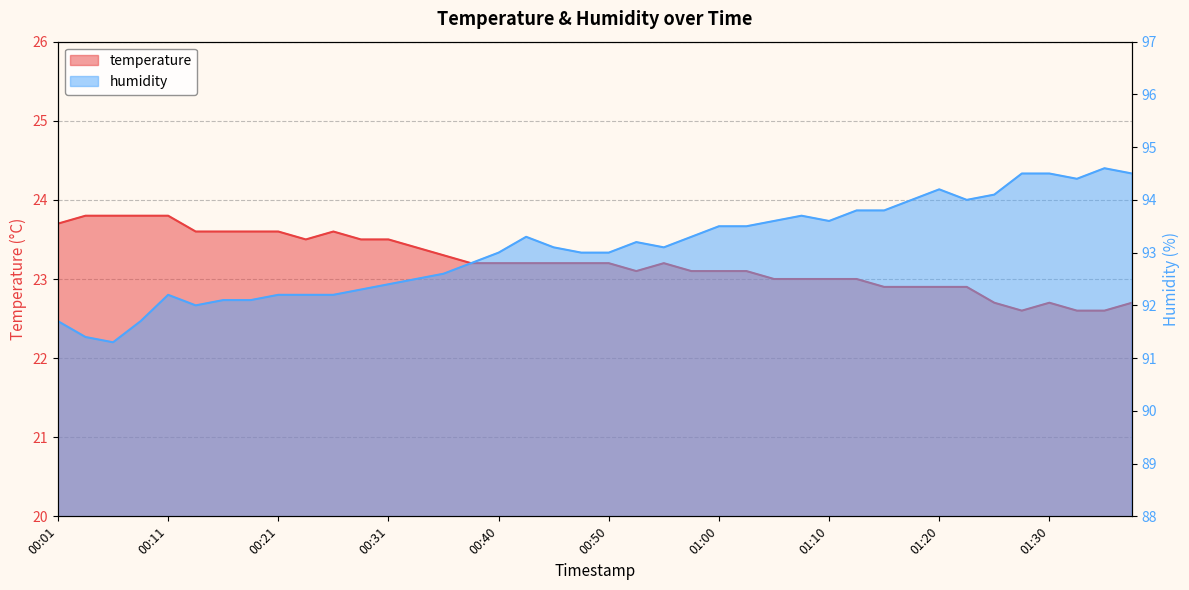

True or false: humidity has a value of 25.4 at 00:40.

False